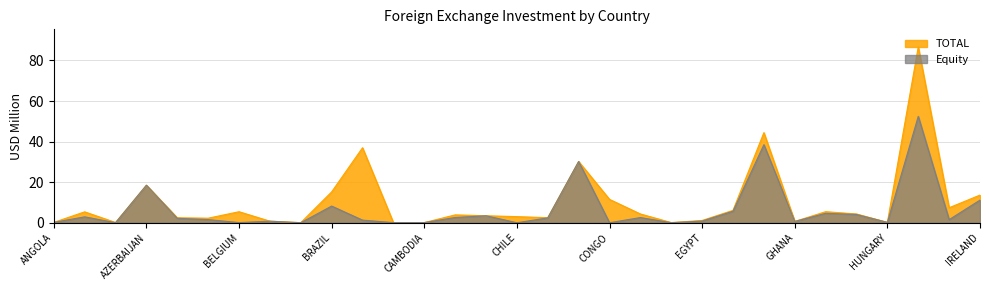

What is the label of the 28th point from the left?

HUNGARY